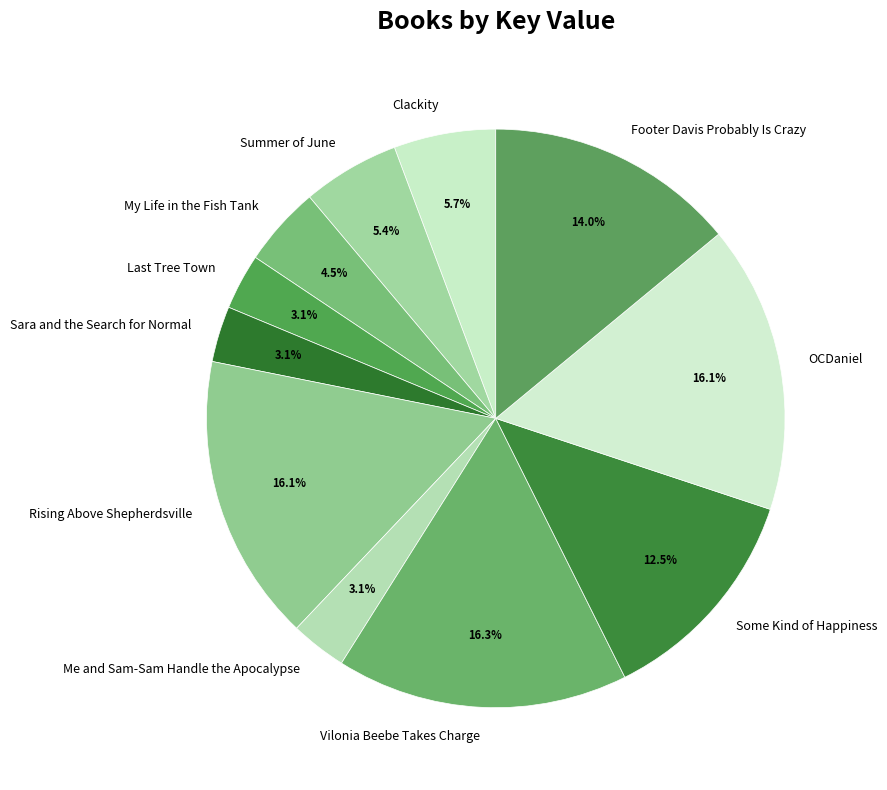

Between Footer Davis Probably Is Crazy and My Life in the Fish Tank, which is larger?

Footer Davis Probably Is Crazy